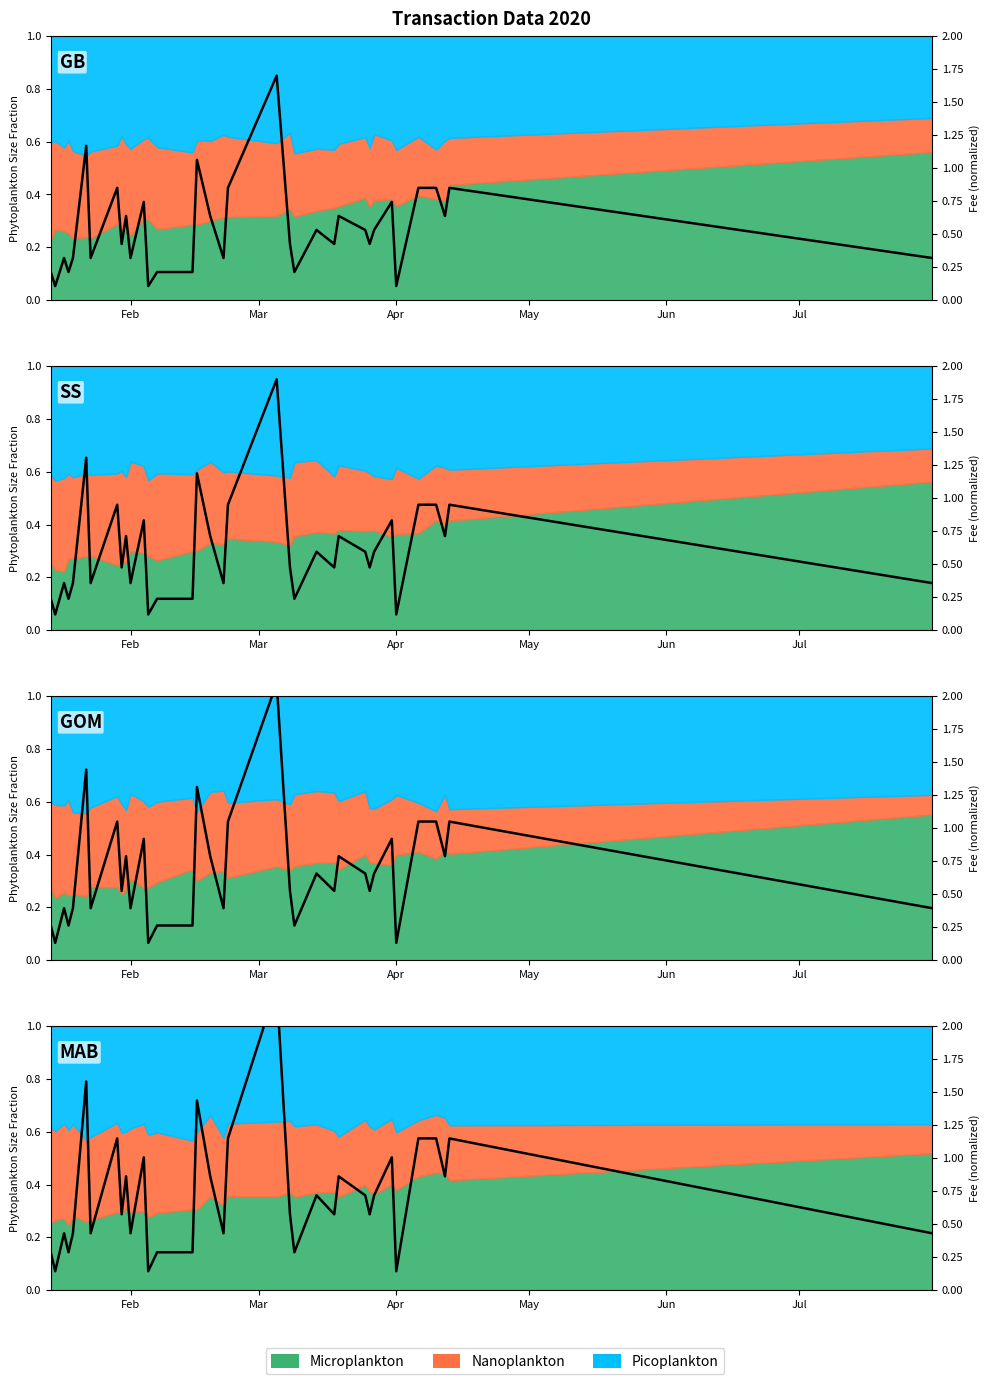

Where is the first local maximum?

Apr